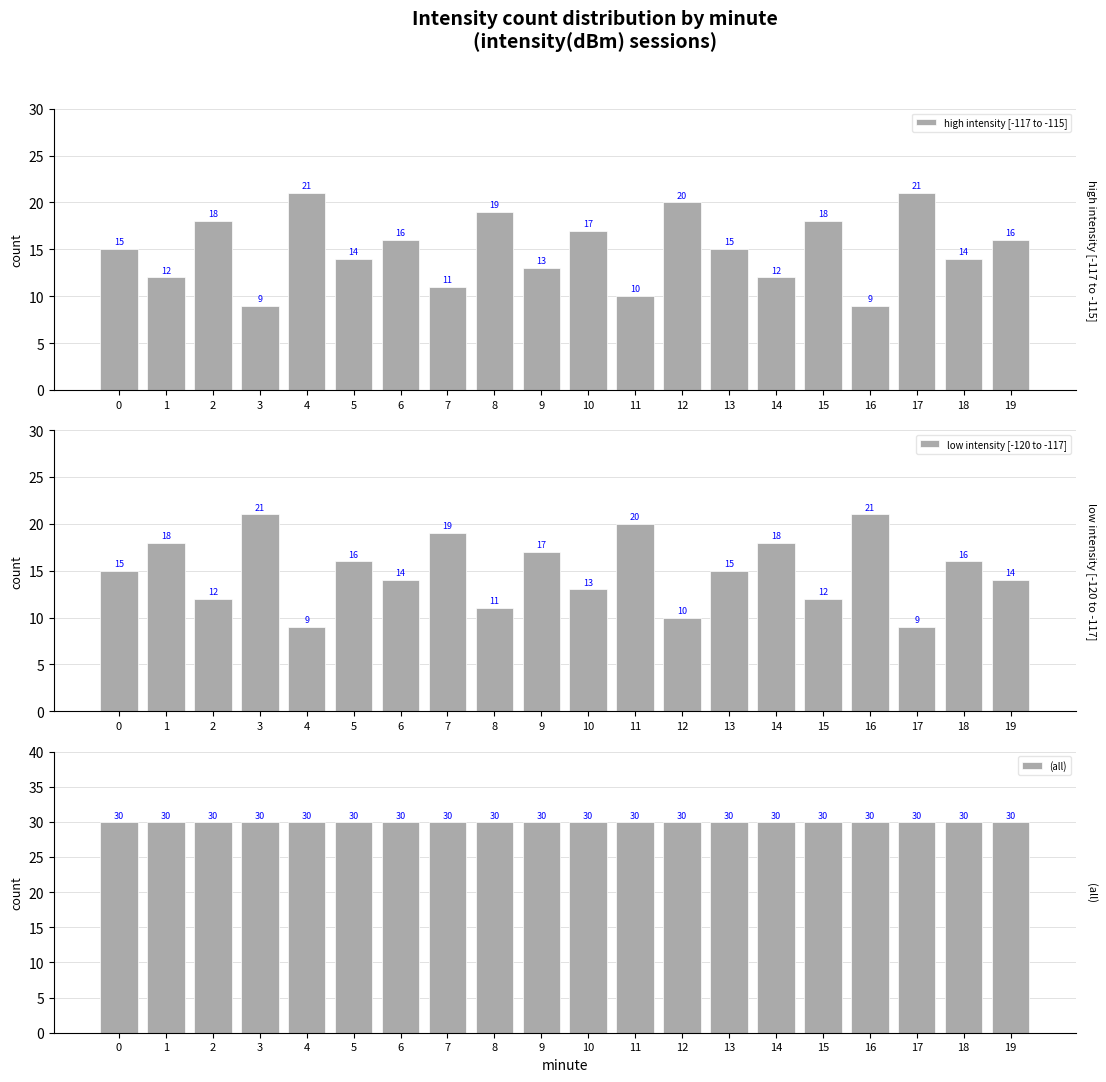

The (all) series shows 18 at 3. True or false?

False